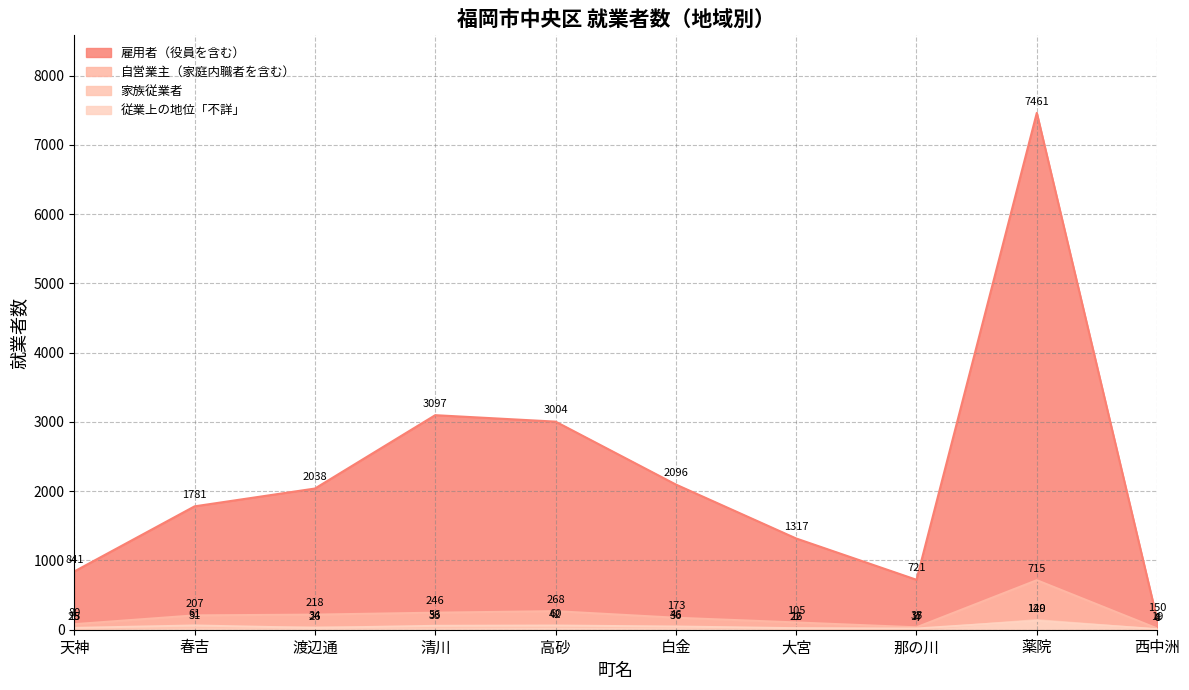

What is the value of the 自営業主（家庭内職者を含む） point at the 2nd from the left?

207